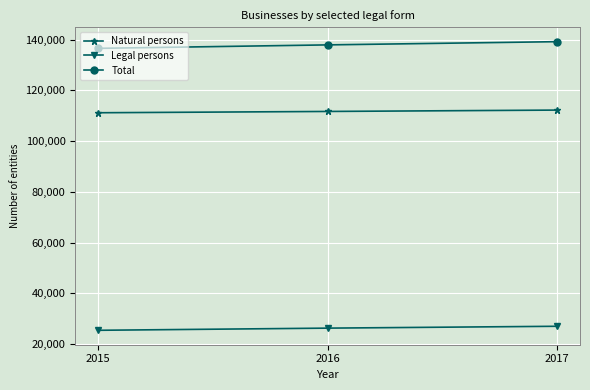

What is the maximum value for Legal persons?

26976